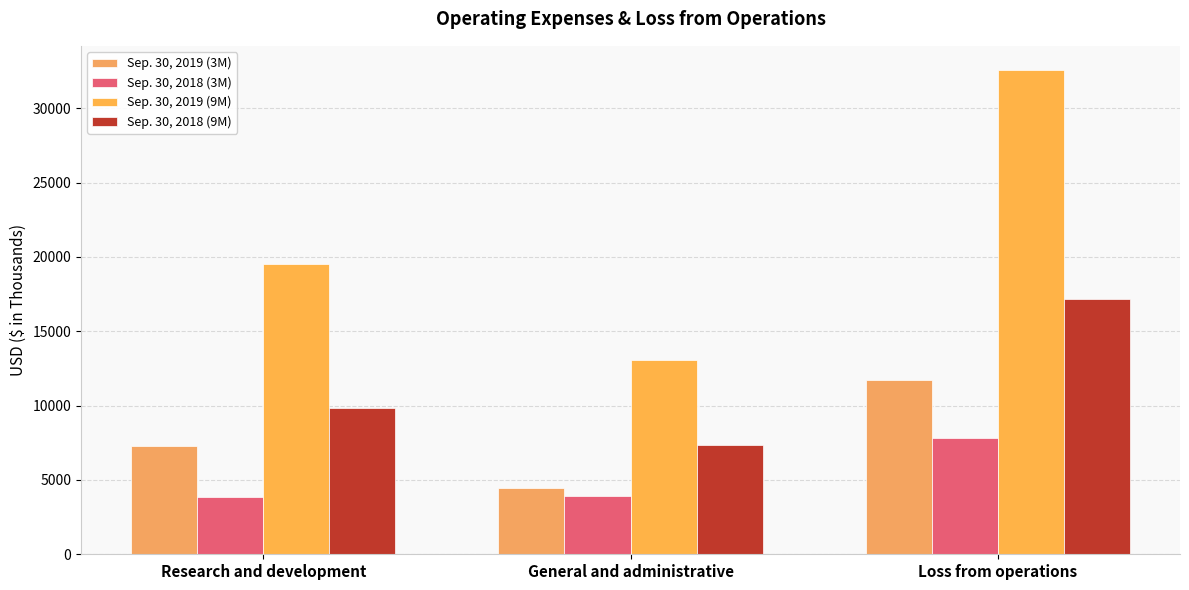

True or false: Sep. 30, 2019 (9M) has a value of 18845 at Loss from operations.

False